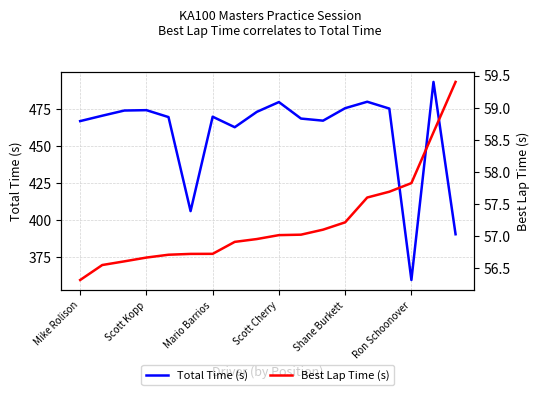

At which category is the sum across all series the highest?

16